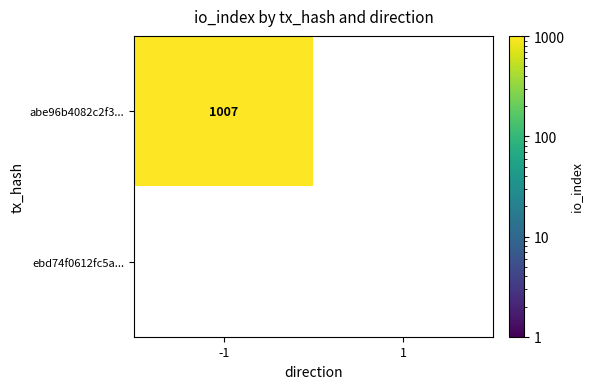

How many series are shown in this chart?

2